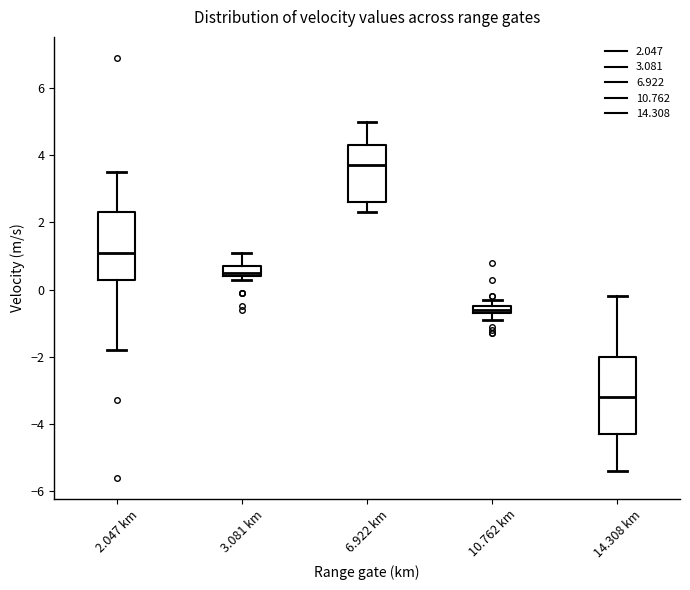

Where does the lower whisker of the box for 10.762 km end on the y-axis? The values are not printed on the chart, so give them approximately, as read against the axis.

-0.8